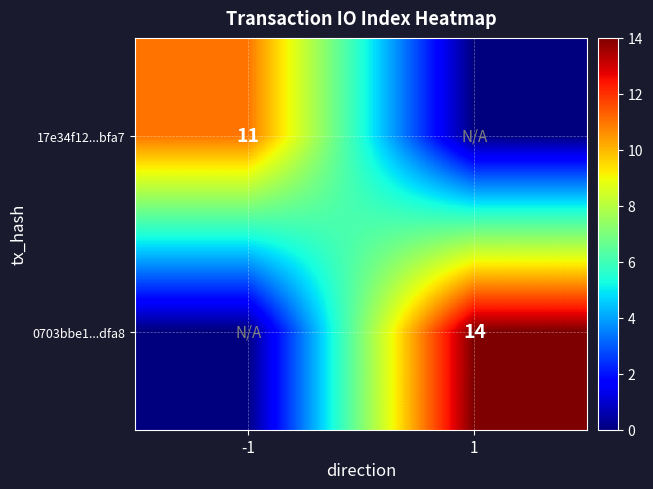

The 0703bbe1...dfa8 series shows 14 at 1. True or false?

True